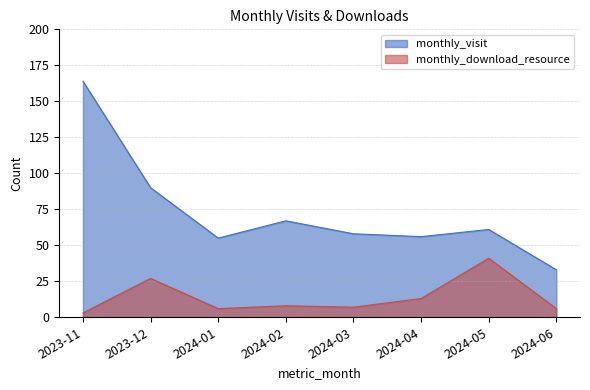

True or false: monthly_visit and monthly_download_resource intersect in this chart.

False